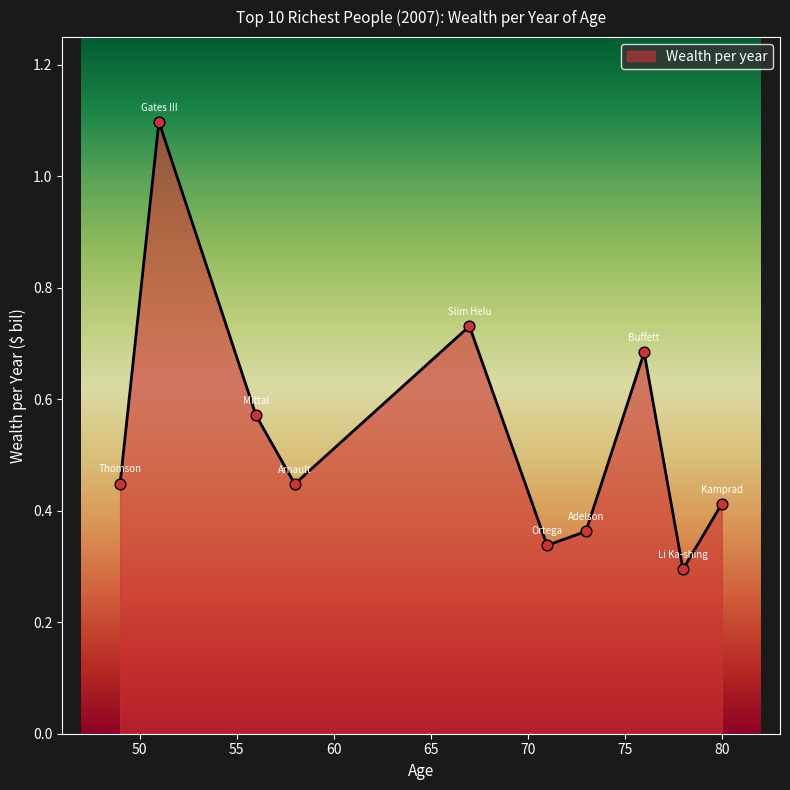

What is the greatest value displayed?

1.1